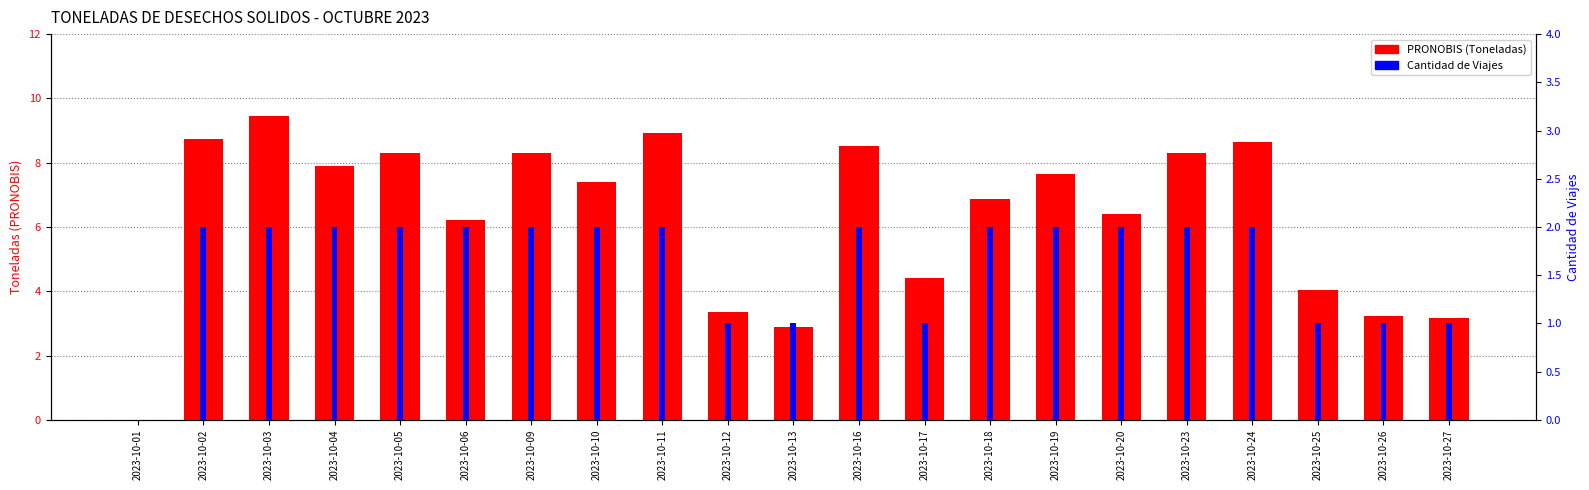

What is the spread (max minus min) of values at 2023-10-13?

1.9